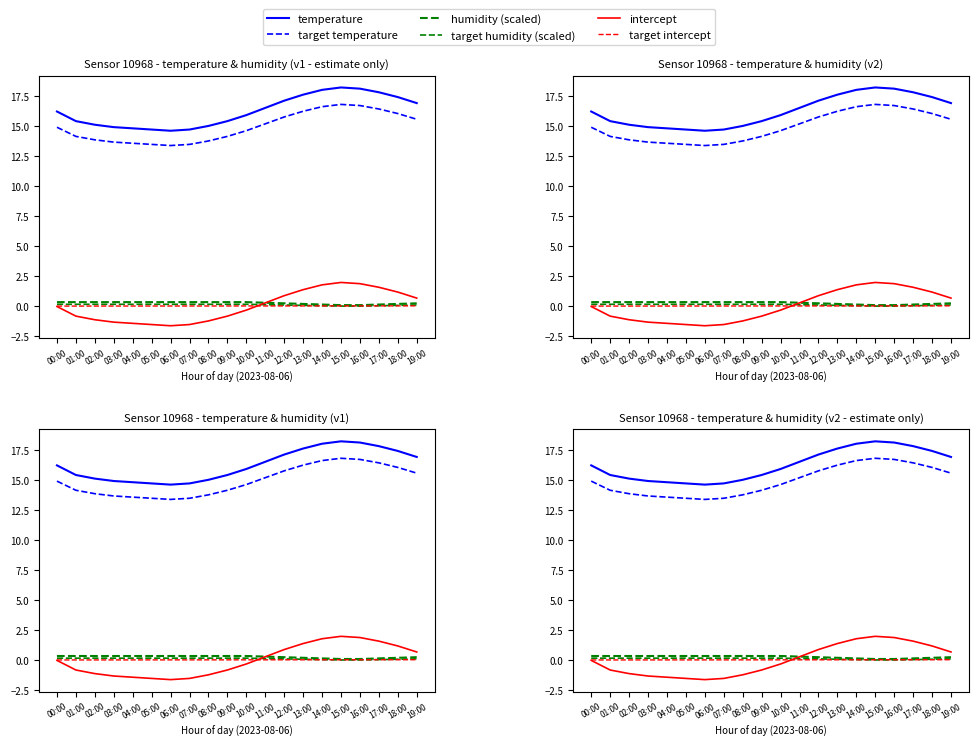

What is the approximate value of intercept at 03:00?

-1.3